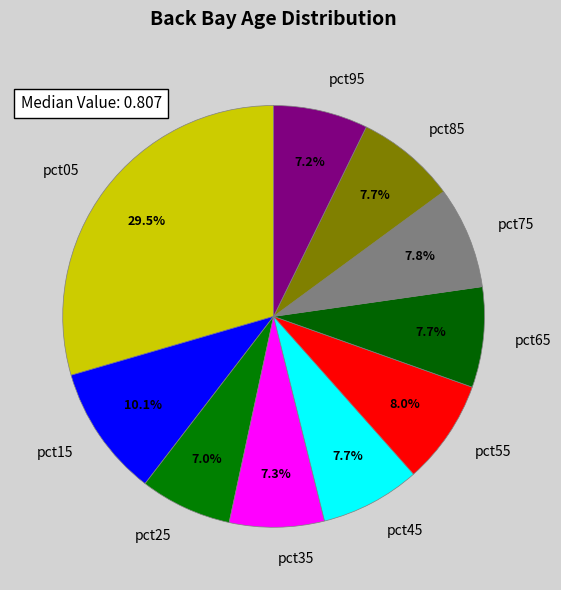

To the nearest percent, what percentage of the pie is pct85?

8%